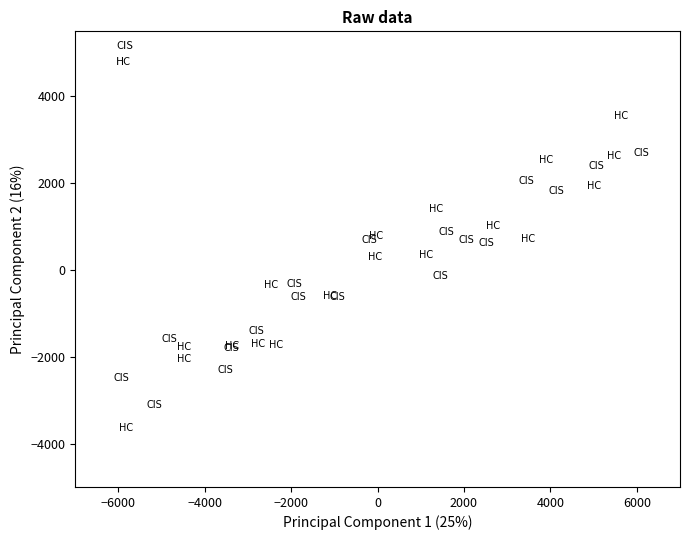

What are all the series names shown in the legend?

CIS, HC